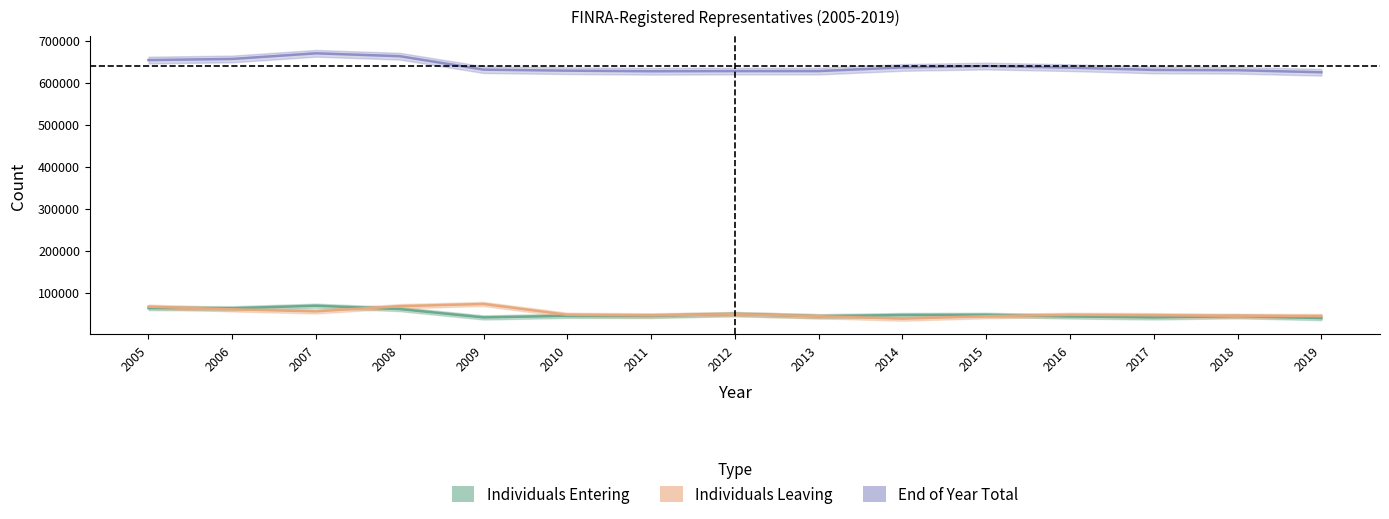

At 2012, list the series in order from smallest to largest.

Individuals Entering based on partial data, Individuals Entering, End of Year Total (Forecast)